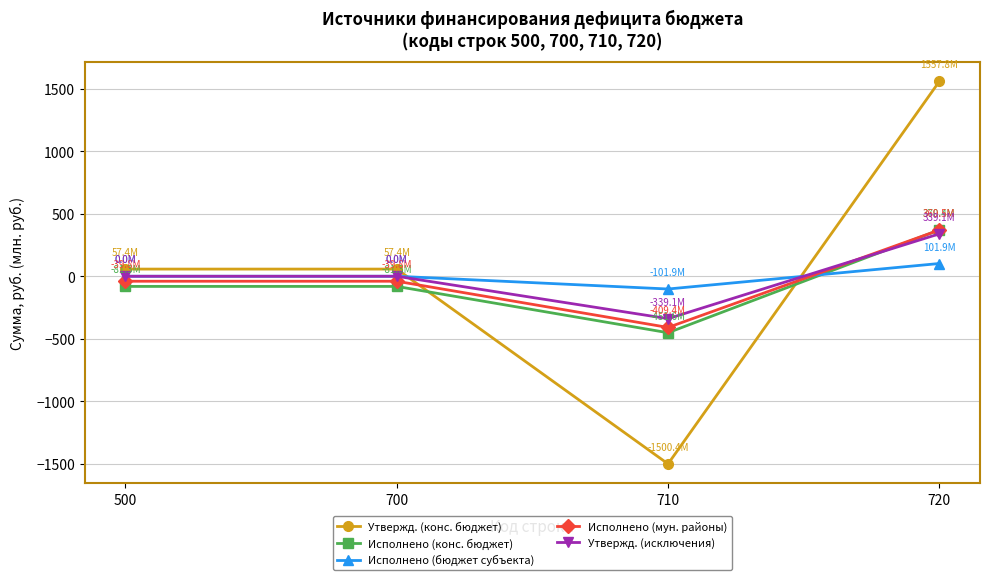

Is it true that Исполнено (конс. бюджет) equals 588.1 at 720?

False